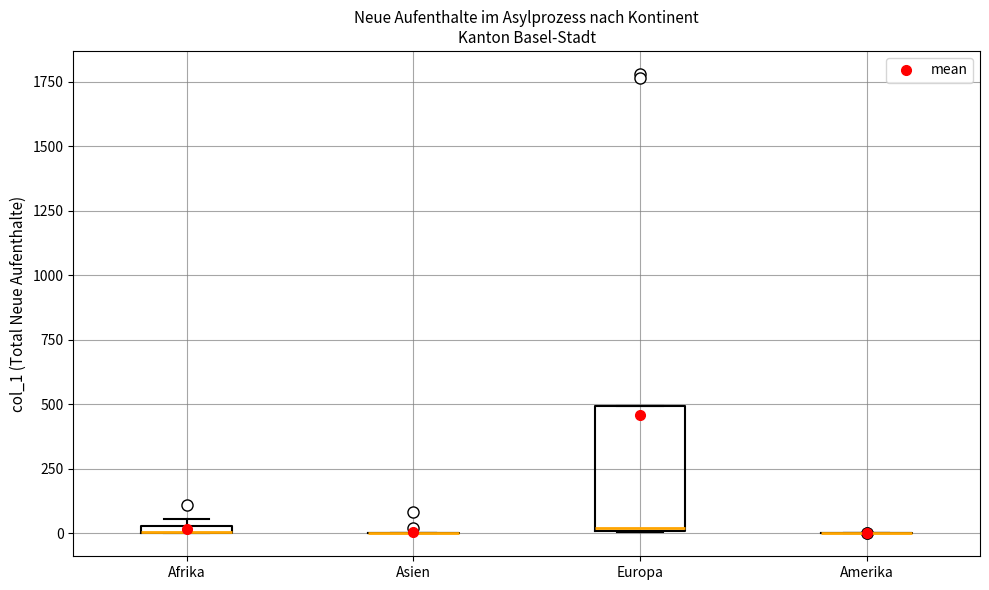

Which box is the tallest, from its lower edge to its upper edge?

Europa